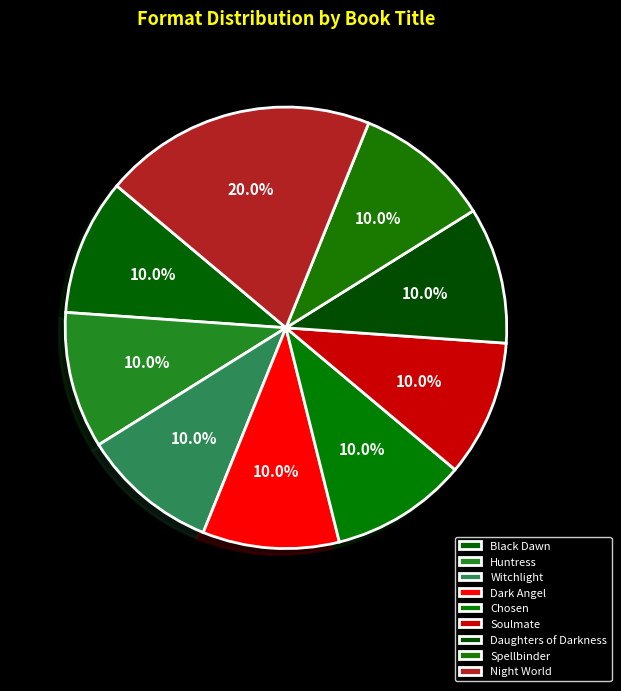

To the nearest percent, what percentage of the pie is Soulmate?

10%